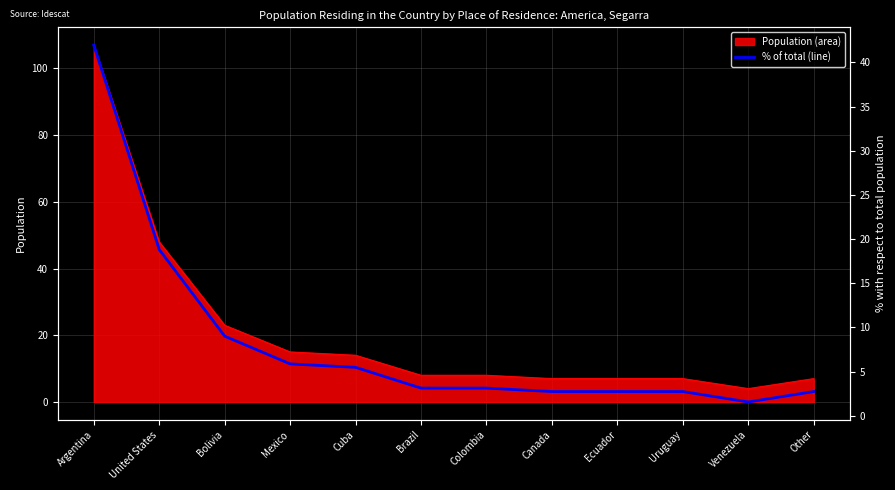

Reading left to right, extract all data points from this chart.

42.0	18.8	9.0	5.9	5.5	3.1	3.1	2.8	2.8	2.8	1.6	2.8